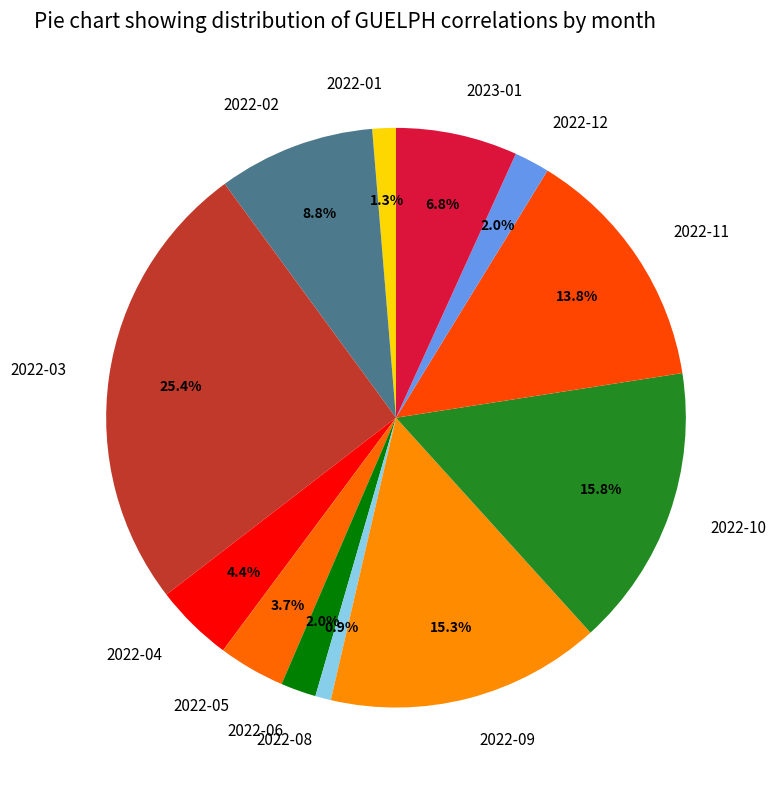

What percentage is the 2022-02 slice, to the nearest percent?

9%